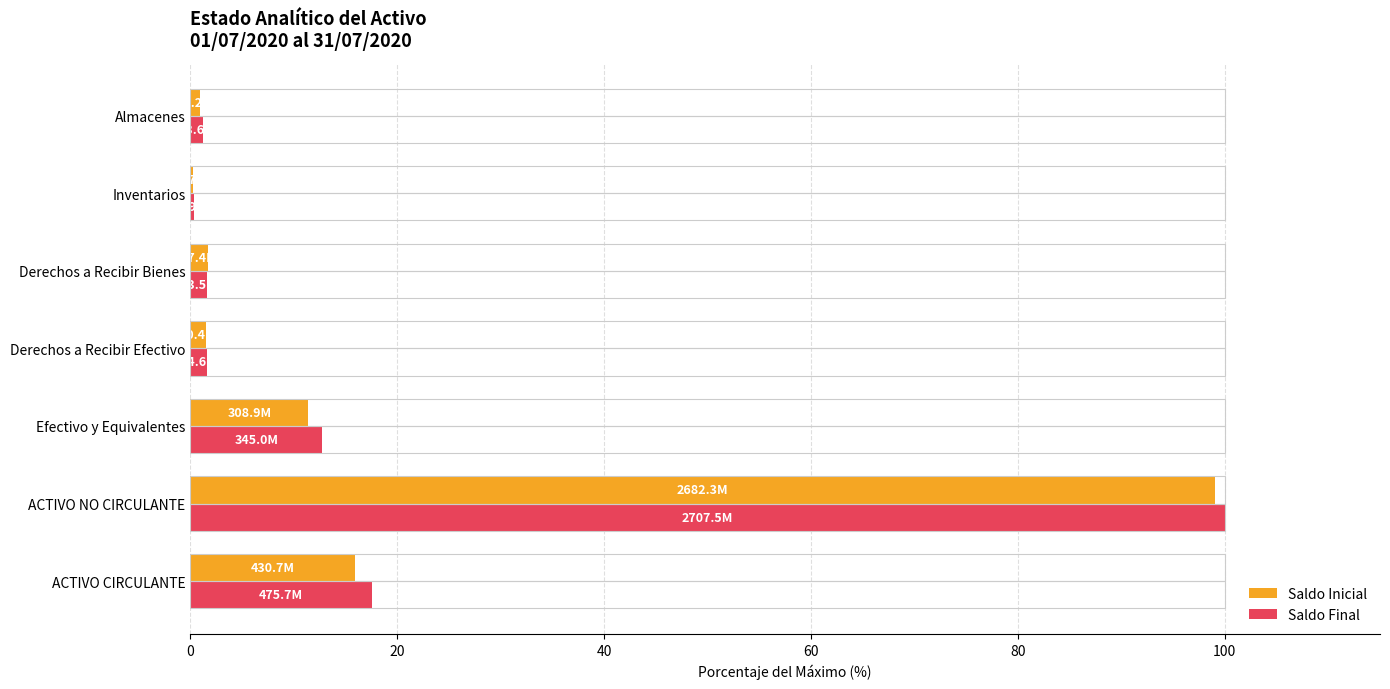

Is it true that Saldo Inicial equals 15.9 at ACTIVO CIRCULANTE?

True